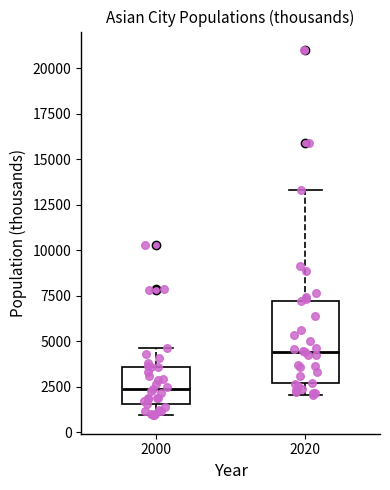

Where is the upper edge of the box at x = 2020 on the y-axis? The values are not printed on the chart, so give them approximately, as read against the axis.

7000